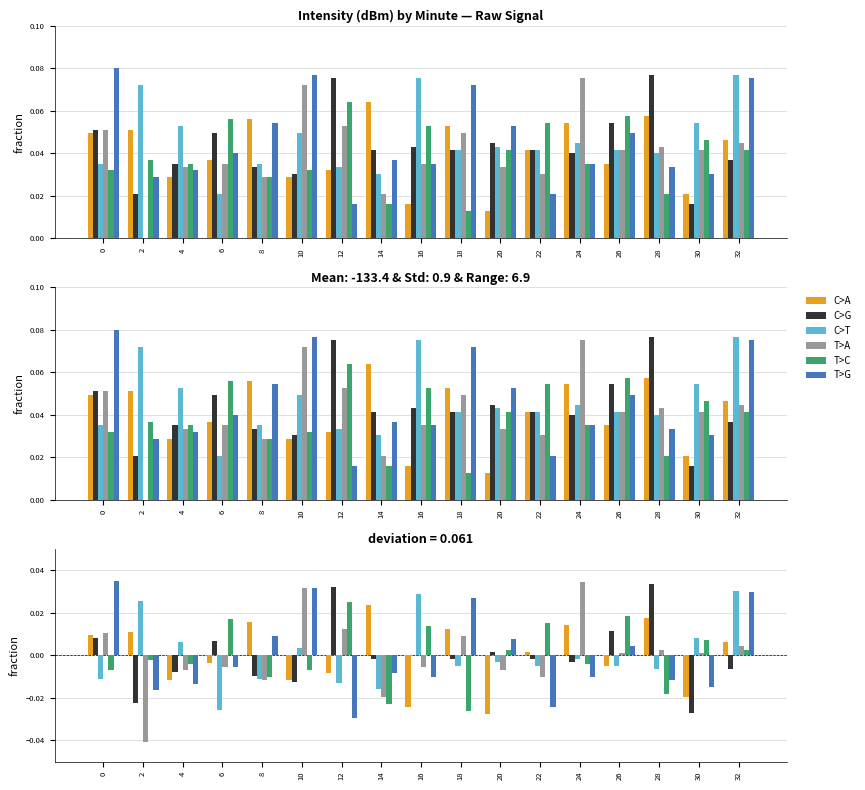

Are the bars grouped side by side (vs. stacked)?

Yes